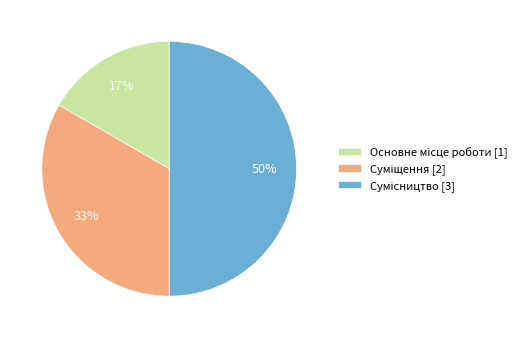

To the nearest percent, what is the average slice percentage?

33%